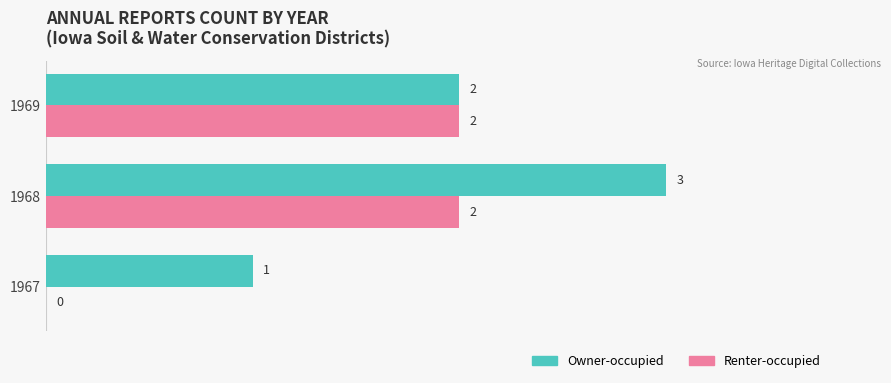

Which series has the largest total across all categories?

Owner-occupied